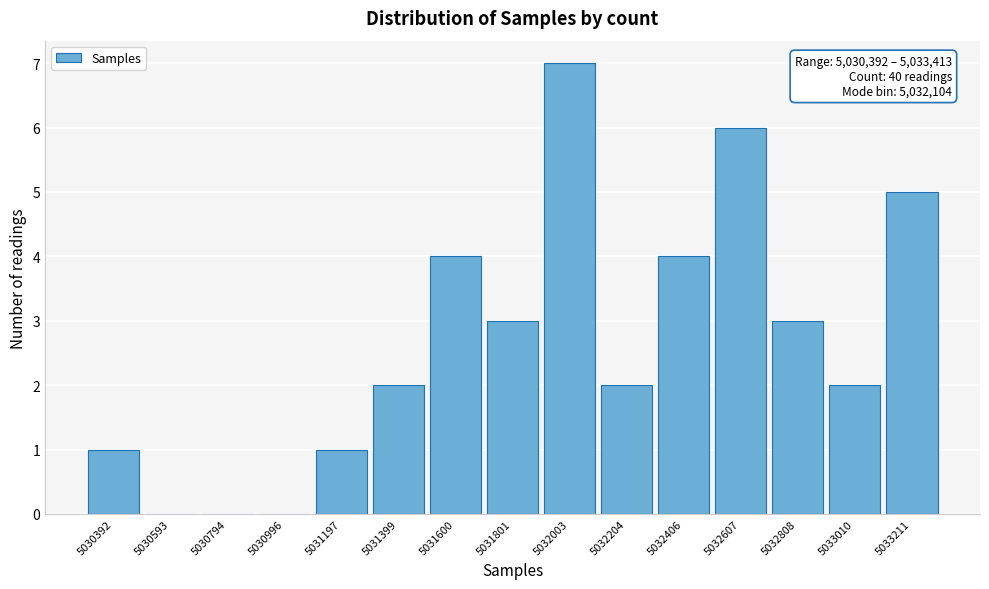

Reading left to right, what are all the values shown in this chart?

5030392=1	5030593=0	5030794=0	5030996=0	5031197=1	5031399=2	5031600=4	5031801=3	5032003=7	5032204=2	5032406=4	5032607=6	5032808=3	5033010=2	5033211=5